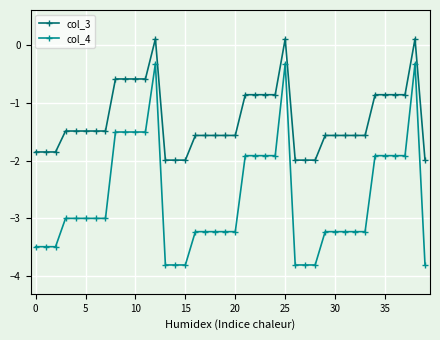

True or false: col_4 has more than 1 interior local peaks.

True